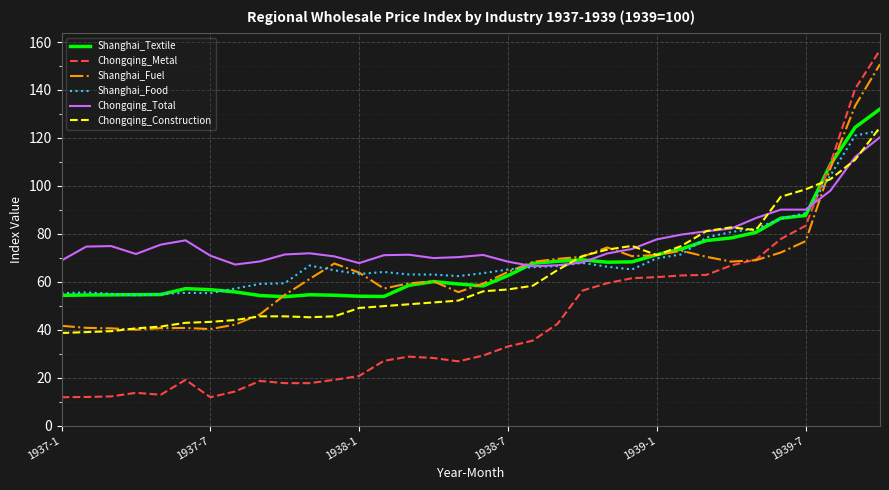

After their last crossing, which series has the higher values: Chongqing_Total or Chongqing_Metal?

Chongqing_Metal